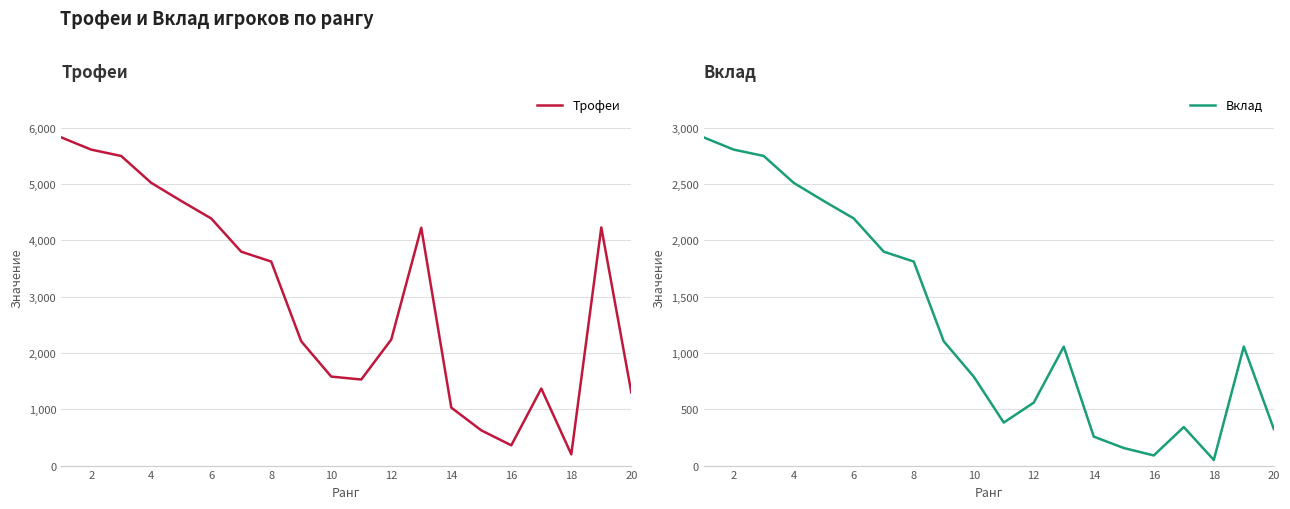

How many interior local peaks does the Трофеи series have?

3